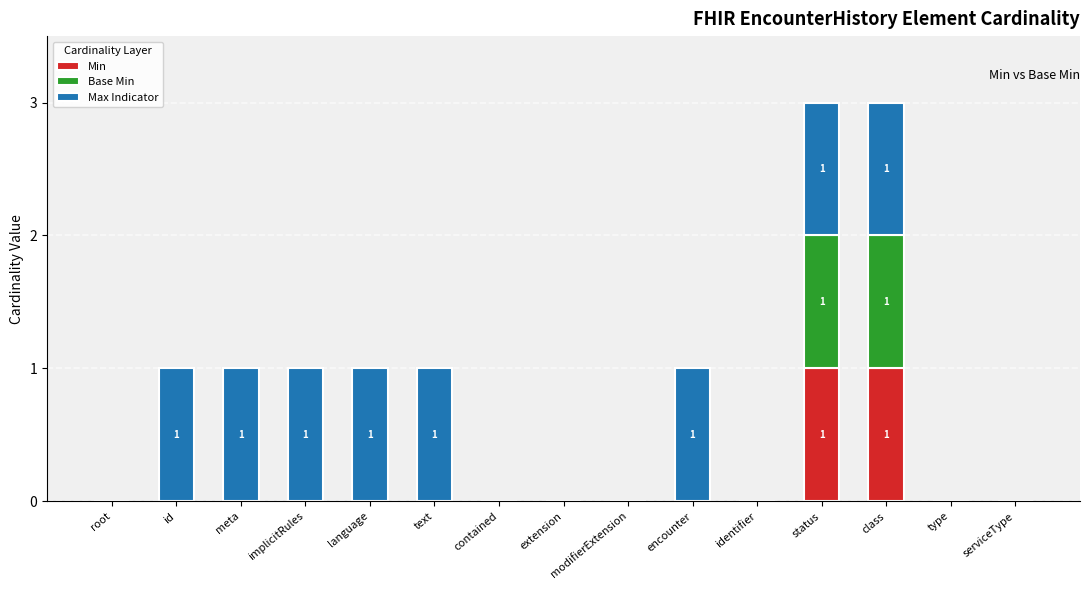

True or false: Min has a value of 0 at id.

True